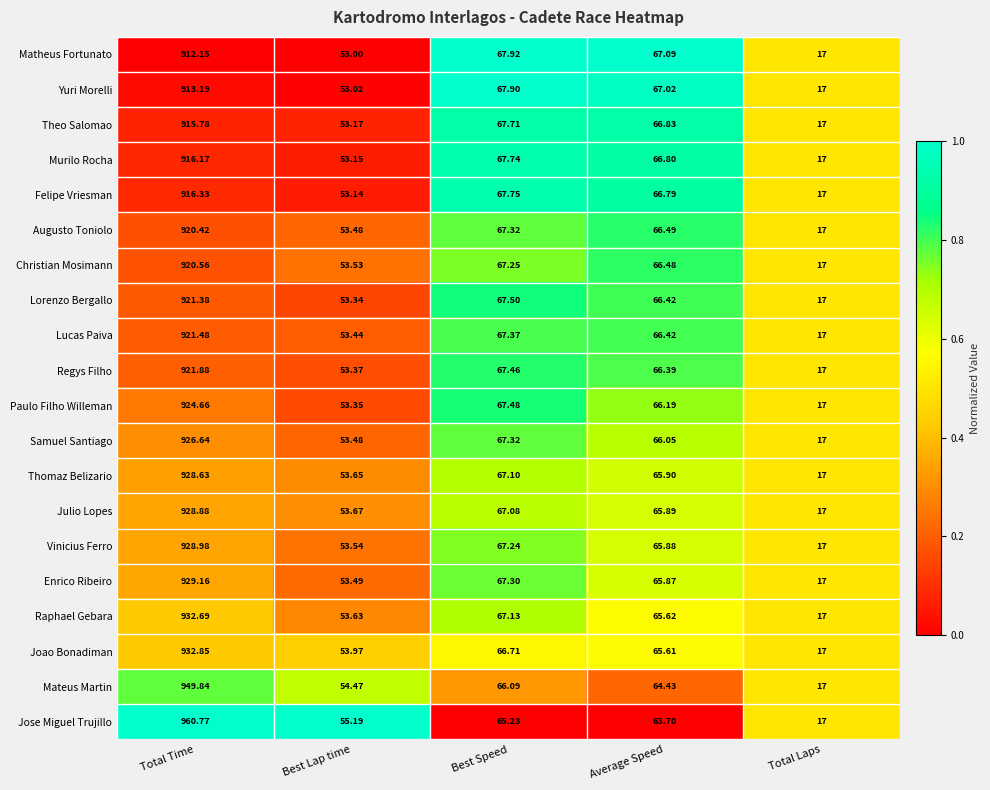

At which label does Paulo Filho Willeman reach its minimum?

Total Laps